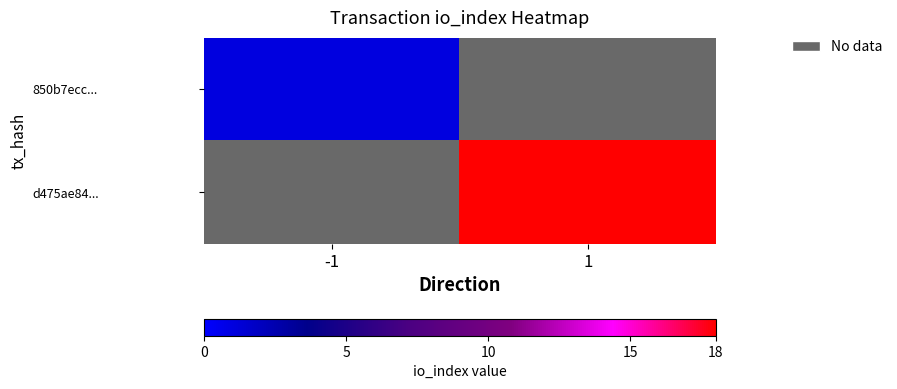

Which series has the largest range (max minus min)?

850b7ecc...